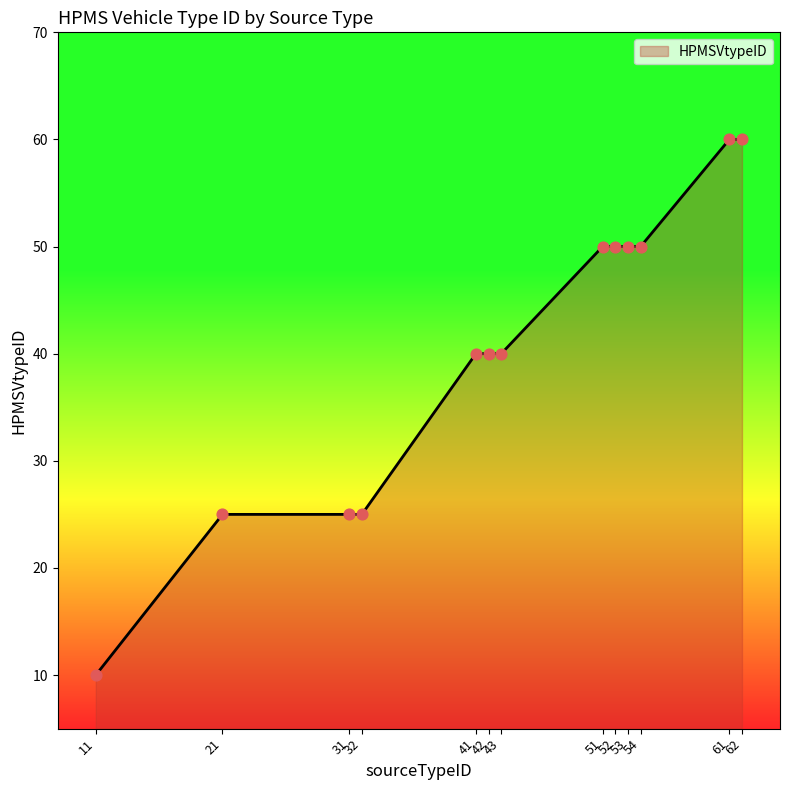

Between 43 and 11, which is larger?

43